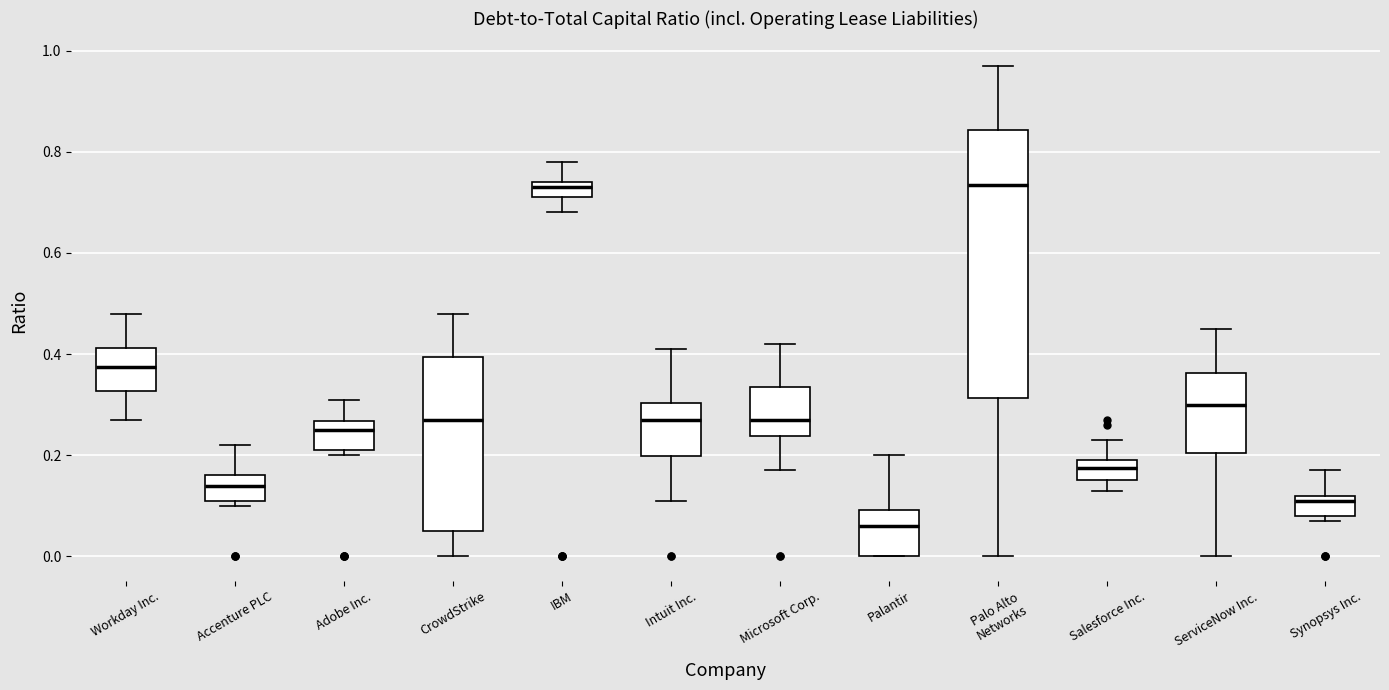

Reading left to right, read every box against the y-axis: the position of its median line, the range the box covers, and the ends of its whiskers. The values are not printed on the chart, so give them approximately, as read against the axis.

Workday Inc.: median 0.38, box 0.32 to 0.42, whiskers 0.28 to 0.48
Accenture PLC: median 0.14, box 0.12 to 0.16, whiskers 0.10 to 0.22
Adobe Inc.: median 0.26 (just below the box's upper edge), box 0.22 to 0.26, whiskers 0.20 to 0.32
CrowdStrike: median 0.28, box 0.06 to 0.40, whiskers 0.00 to 0.48
IBM: median 0.74 (just below the box's upper edge), box 0.72 to 0.74, whiskers 0.68 to 0.78
Intuit Inc.: median 0.28, box 0.20 to 0.30, whiskers 0.12 to 0.42
Microsoft Corp.: median 0.28, box 0.24 to 0.34, whiskers 0.18 to 0.42
Palantir: median 0.06, box 0.00 to 0.10, whiskers 0.00 to 0.20
Palo Alto Networks: median 0.74, box 0.32 to 0.84, whiskers 0.00 to 0.98
Salesforce Inc.: median 0.18, box 0.16 to 0.20, whiskers 0.14 to 0.24
ServiceNow Inc.: median 0.30, box 0.20 to 0.36, whiskers 0.00 to 0.46
Synopsys Inc.: median 0.12 (just below the box's upper edge), box 0.08 to 0.12, whiskers 0.08 (just below the box's lower edge) to 0.18